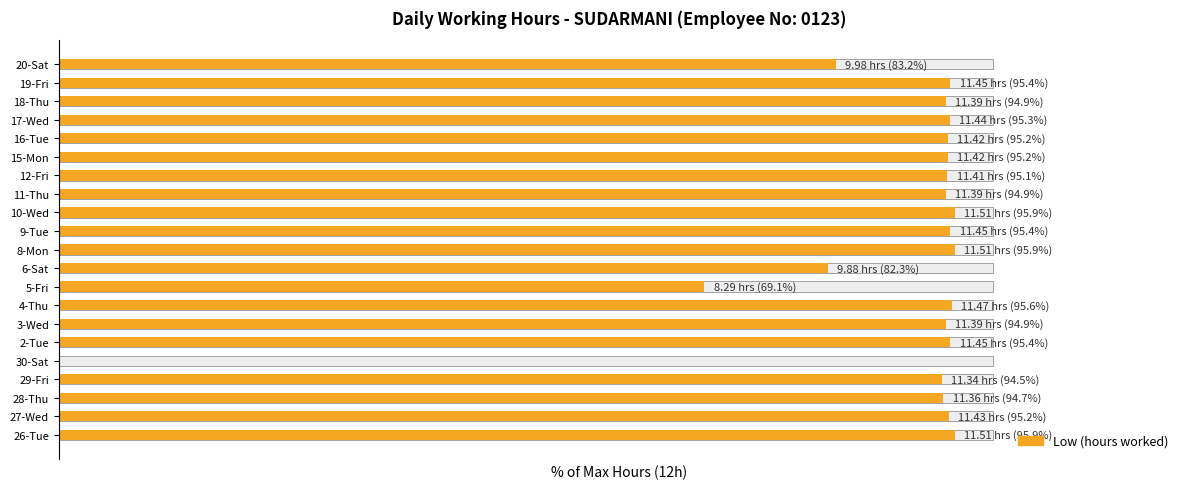

How many series are shown in this chart?

1